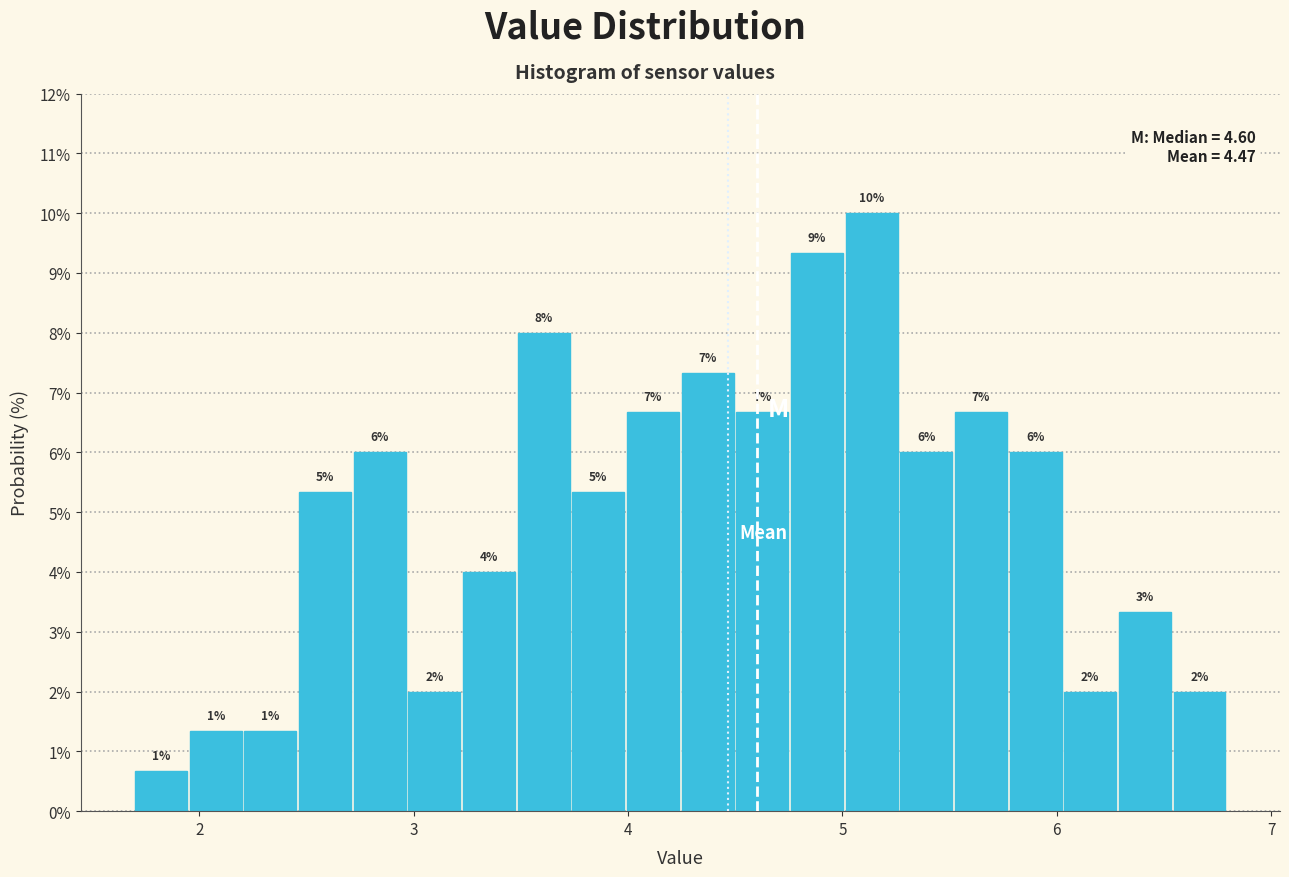

Read against the x-axis, roughly where is the centre of the tallest bar?

5.1